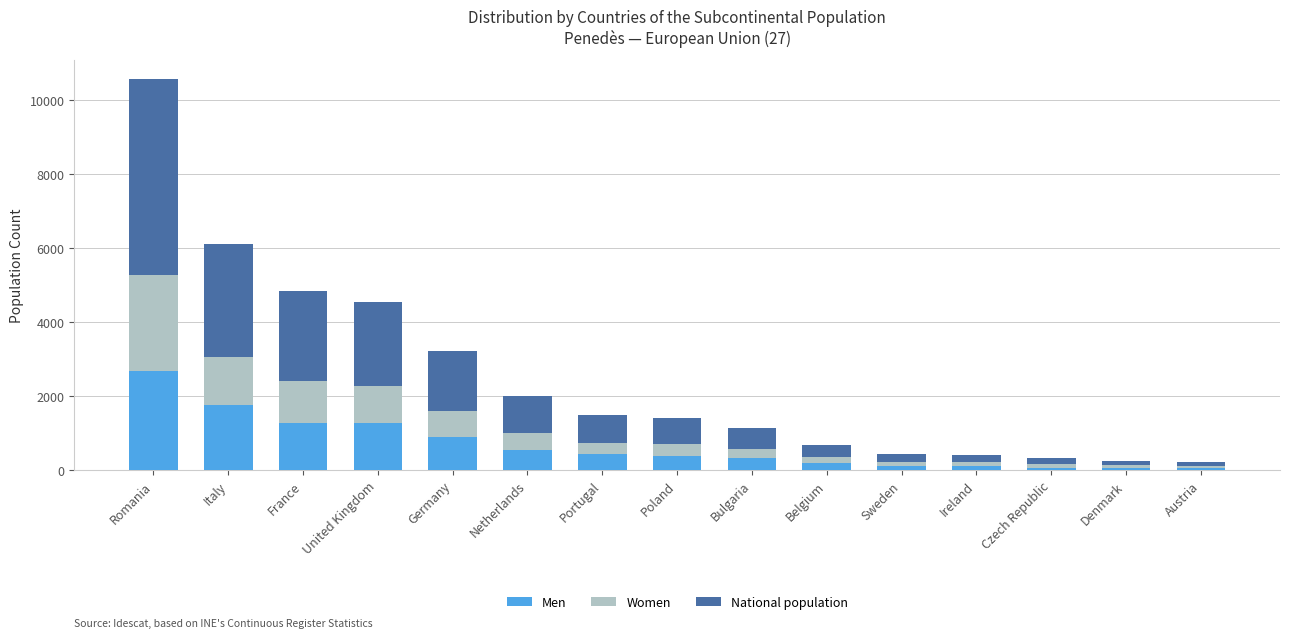

Are the bars horizontal?

No